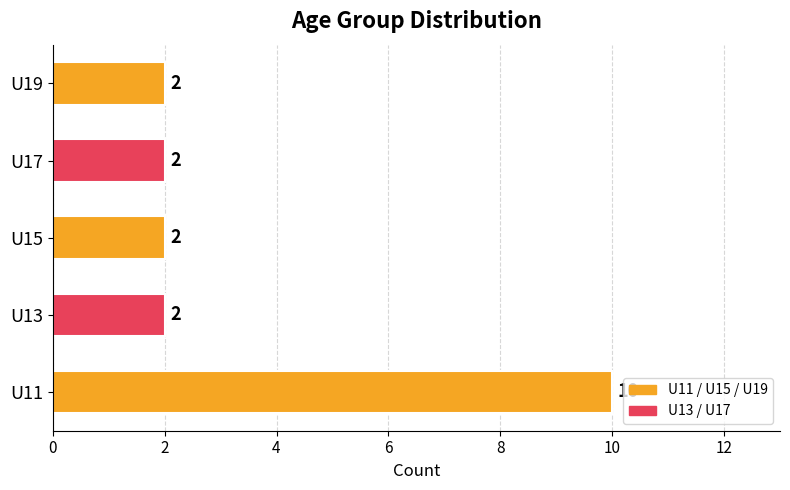

Is it true that the value at U15 is 1?

False